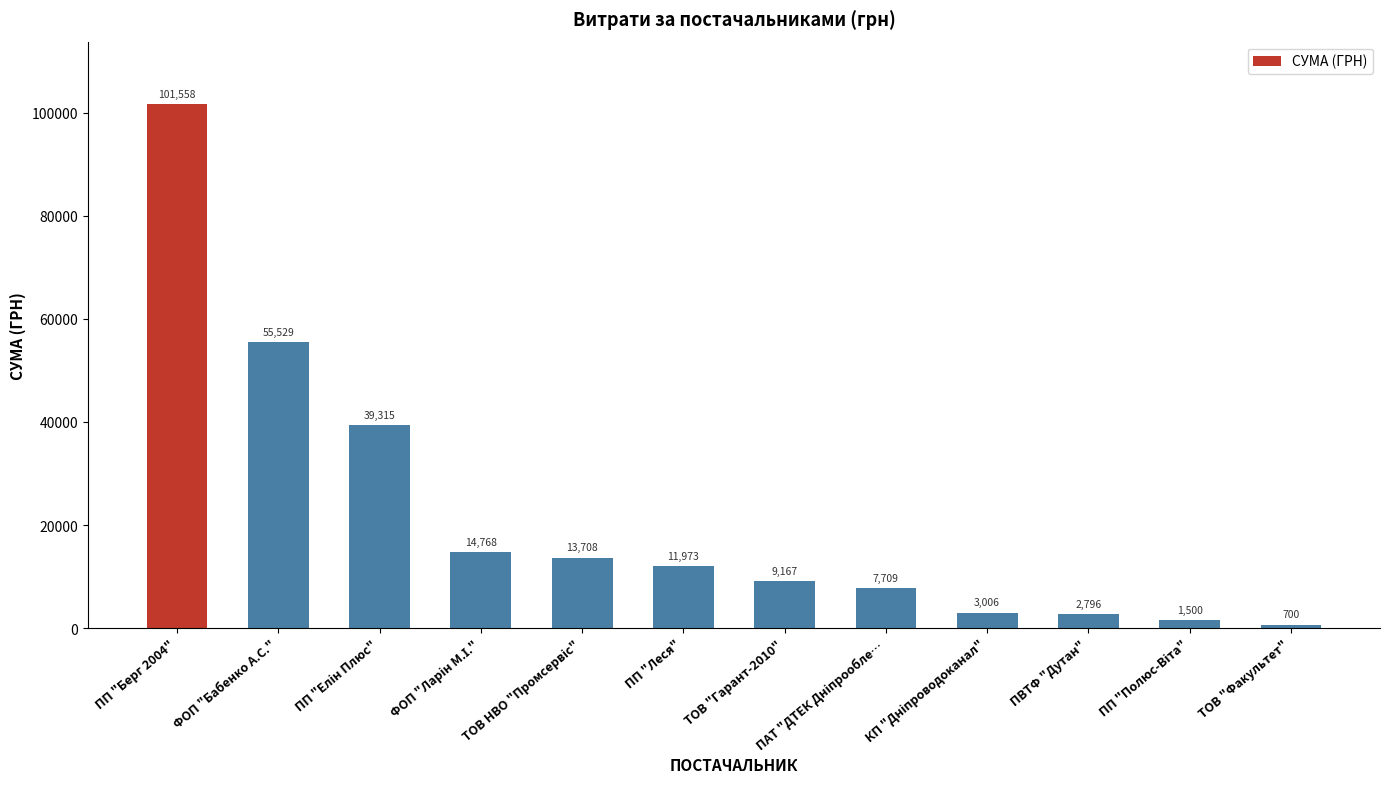

What is the value of the 9th bar from the left?

3006.3